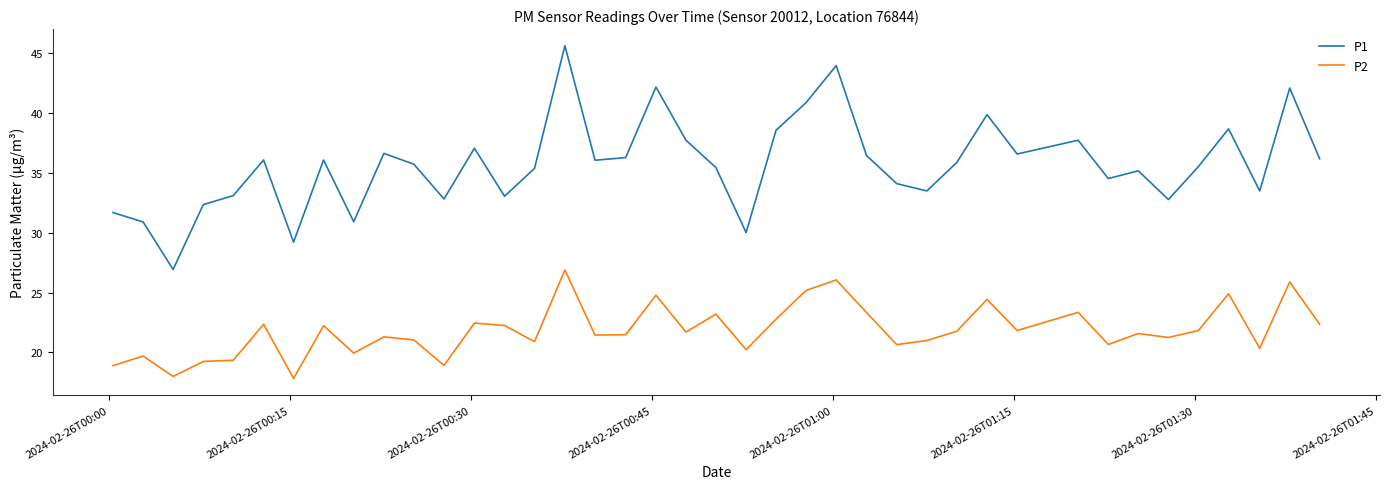

In P2, how many points are higher than both neighbors (excluding endpoints)?

14